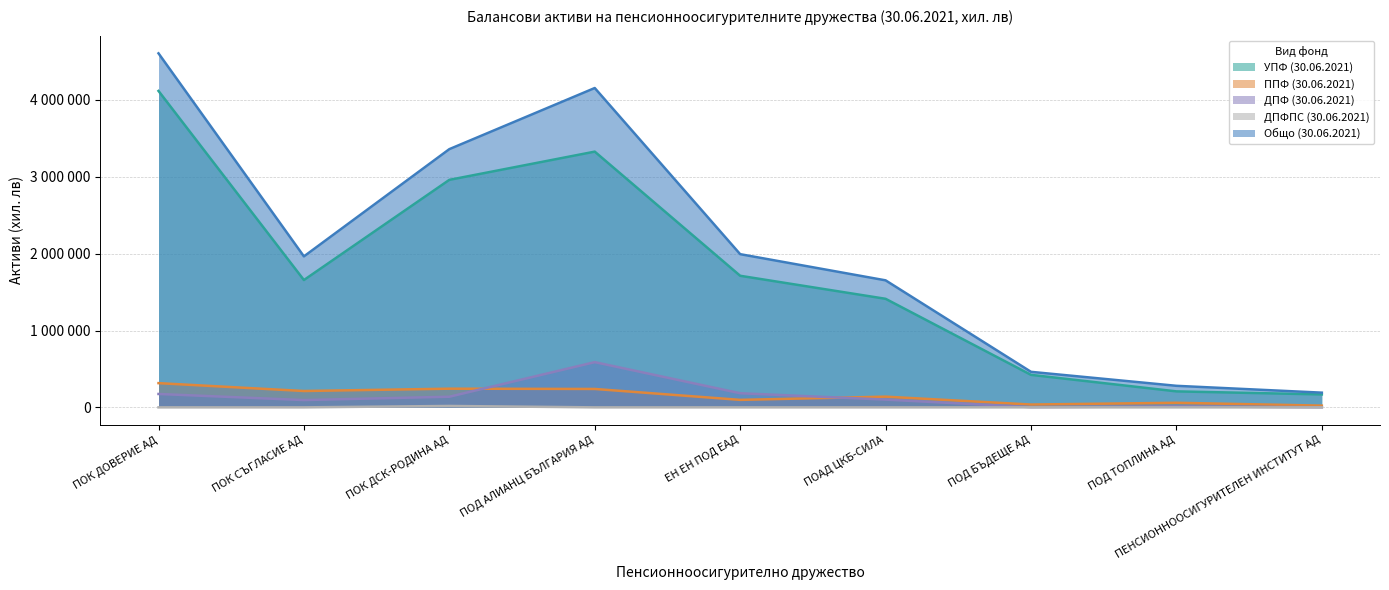

True or false: ППФ (30.06.2021) and Общо (30.06.2021) cross at least once.

False